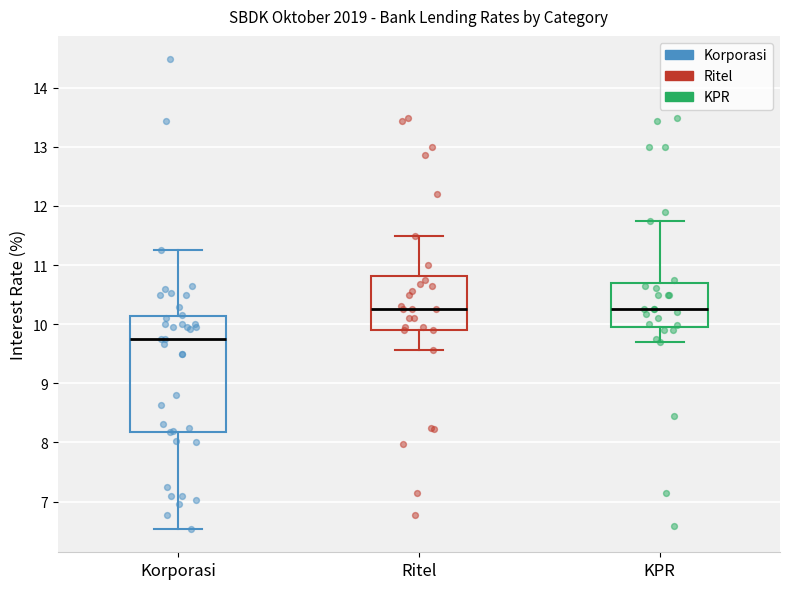

Reading left to right, read every box against the y-axis: the position of its median line, the range the box covers, and the ends of its whiskers. The values are not printed on the chart, so give them approximately, as read against the axis.

Korporasi: median 9.8, box 8.2 to 10.1, whiskers 6.5 to 11.3
Ritel: median 10.3, box 9.9 to 10.8, whiskers 9.6 to 11.5
KPR: median 10.3, box 9.9 to 10.7, whiskers 9.7 to 11.7